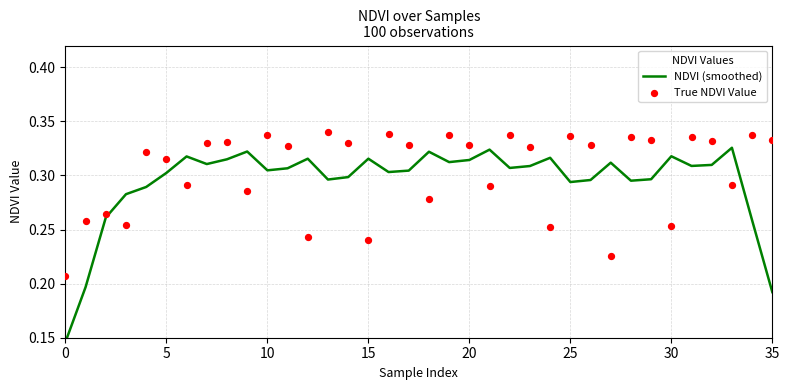

Which series has the largest Y range (max minus min)?

NDVI (smoothed)